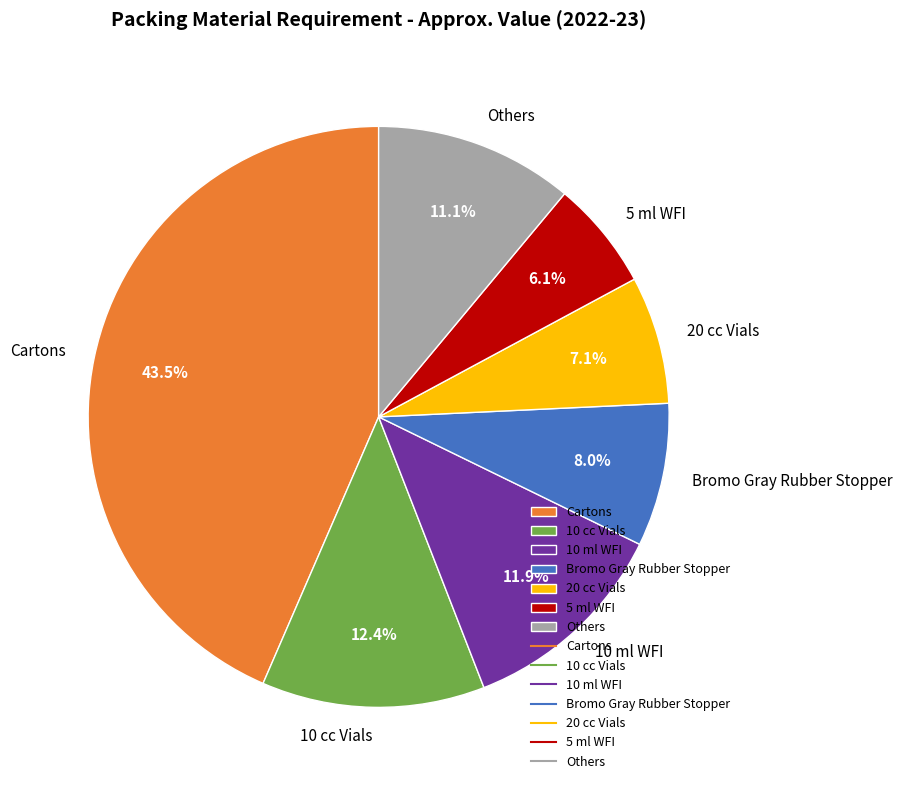

What is the total percentage of Bromo Gray Rubber Stopper and 20 cc Vials?

15.1%